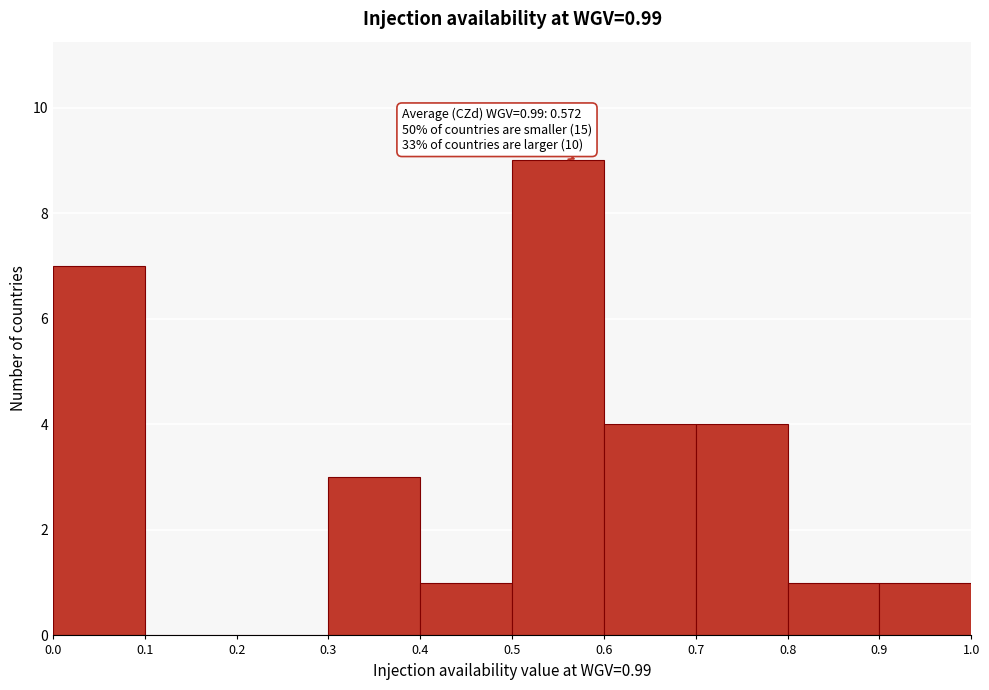

Which range on the x-axis has the tallest bar?

0.5 to 0.6